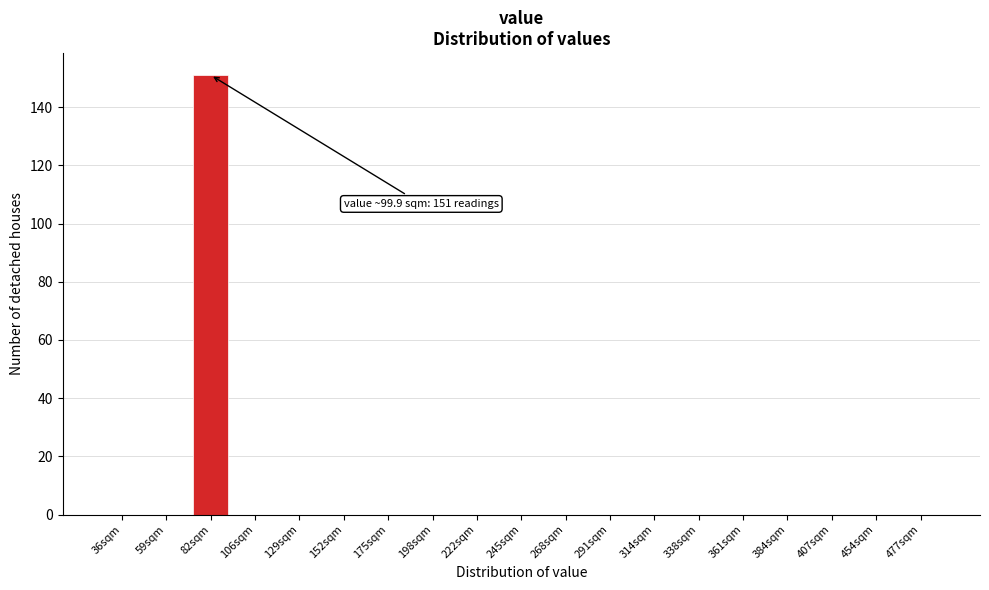

Reading left to right, what are all the values shown in this chart?

36sqm=0	59sqm=0	82sqm=151	106sqm=0	129sqm=0	152sqm=0	175sqm=0	198sqm=0	222sqm=0	245sqm=0	268sqm=0	291sqm=0	314sqm=0	338sqm=0	361sqm=0	384sqm=0	407sqm=0	454sqm=0	477sqm=0